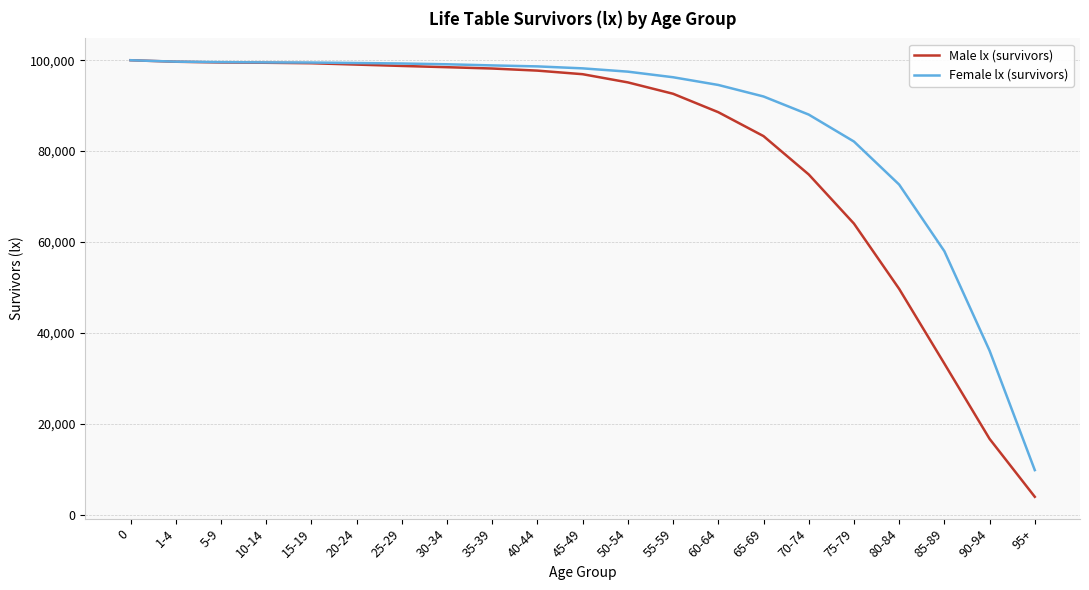

List the series in order of their overall mean, lowest first.

Male lx (survivors), Female lx (survivors)